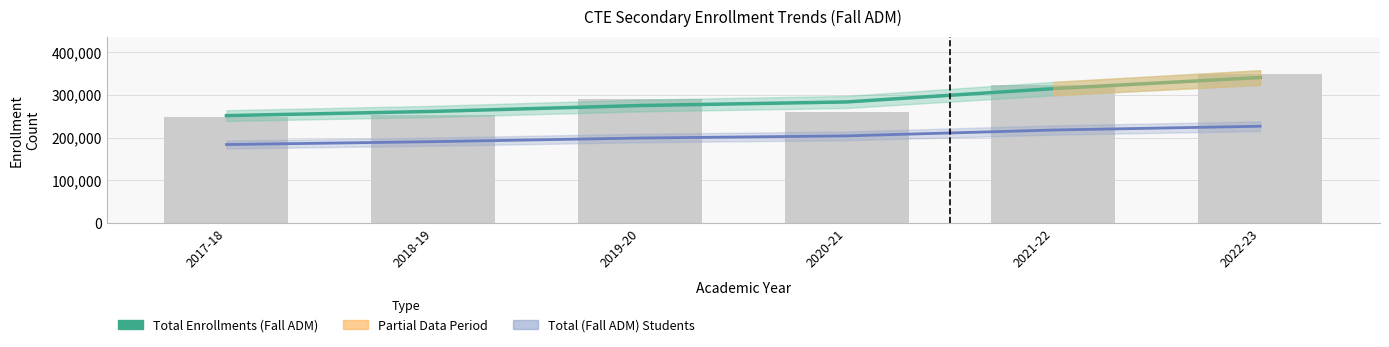

What is the approximate value of Total Enrollments (Fall ADM) at 2020-21?

283022.8